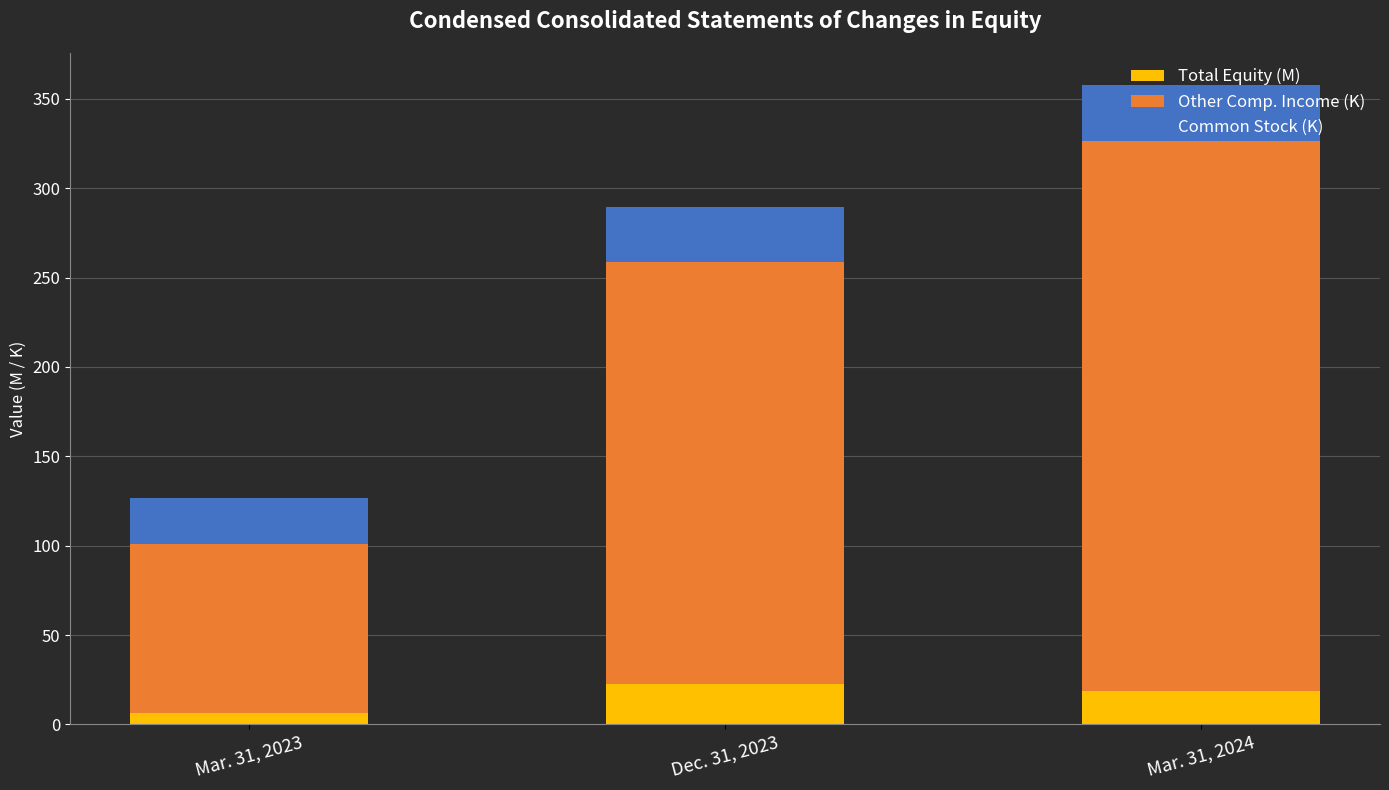

What is the total value across all series at Mar. 31, 2024?

357.7